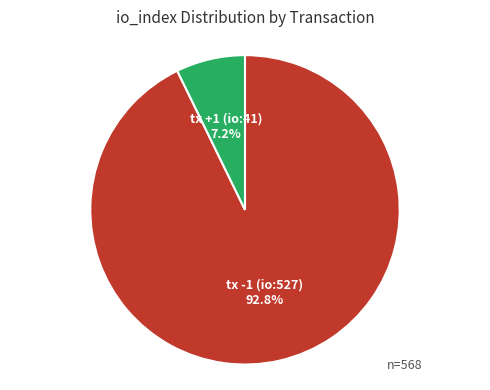

Which slice is the largest?

tx -1 (io:527)